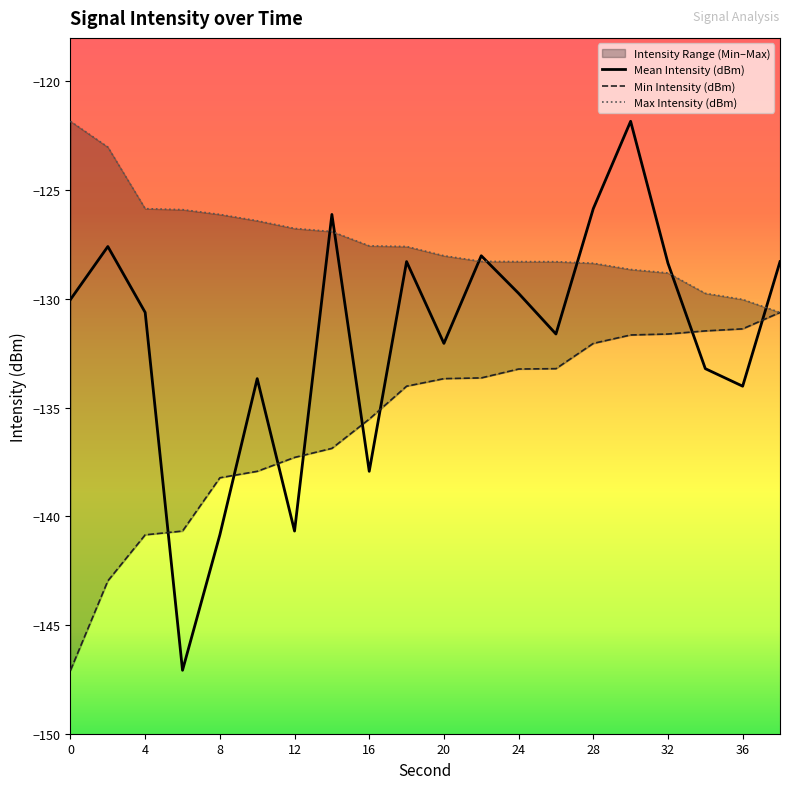

What is the minimum value for Mean Intensity (dBm)?

-147.1